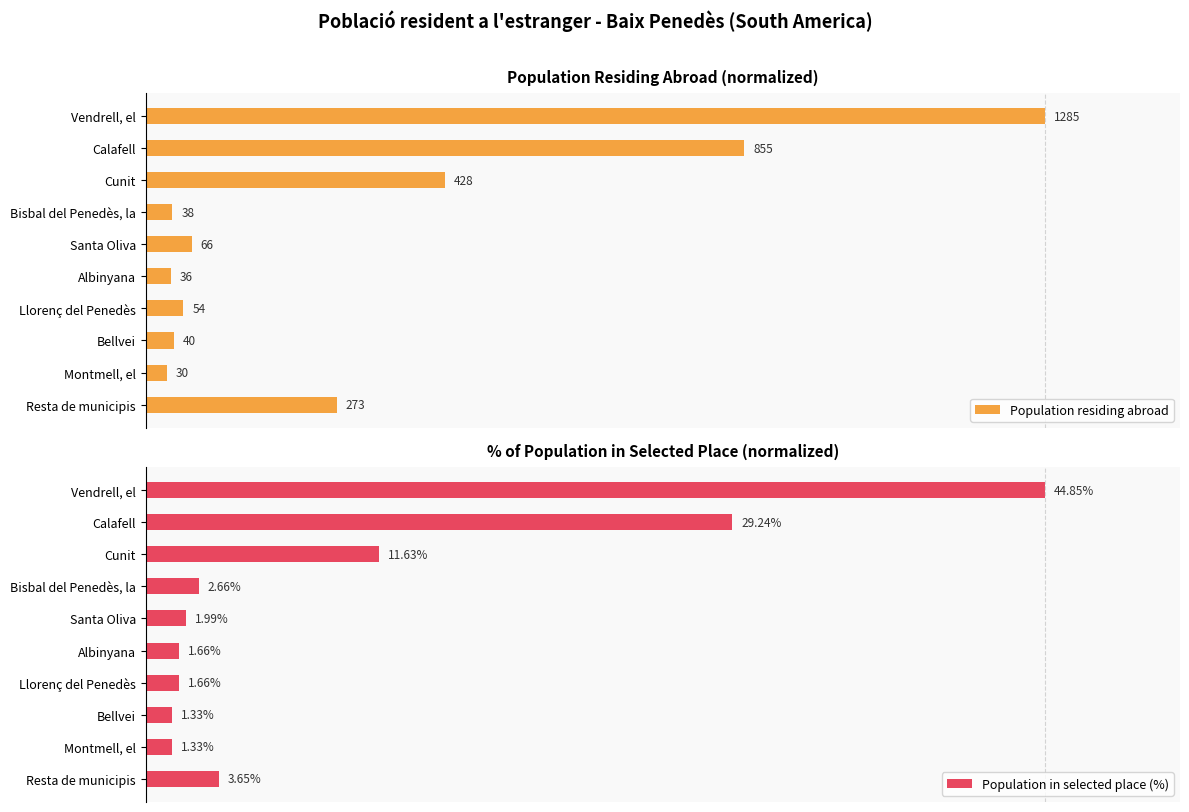

Rank the series by their average value, from highest to lowest.

Population residing abroad, Population in selected place (%)